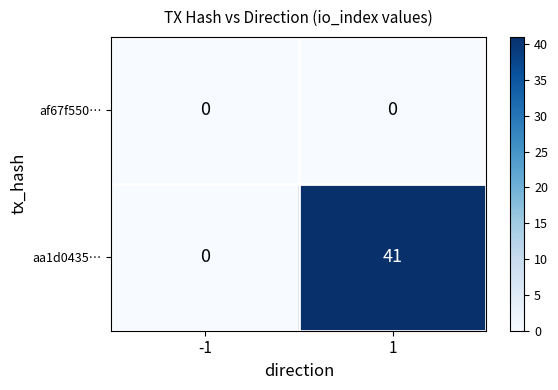

Reading left to right, transcribe all the data shown in this chart.

af67f550…: -1=0	1=0
aa1d0435…: -1=0	1=41